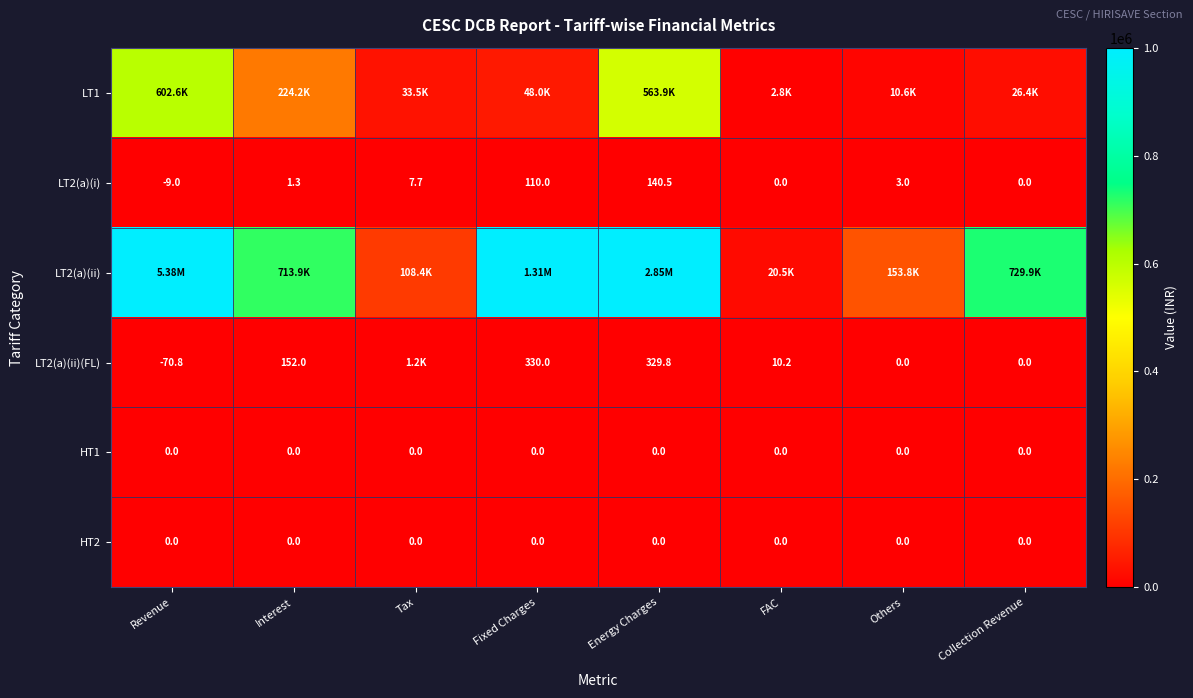

Where does the LT2(a)(i) series first go above 3?

Tax